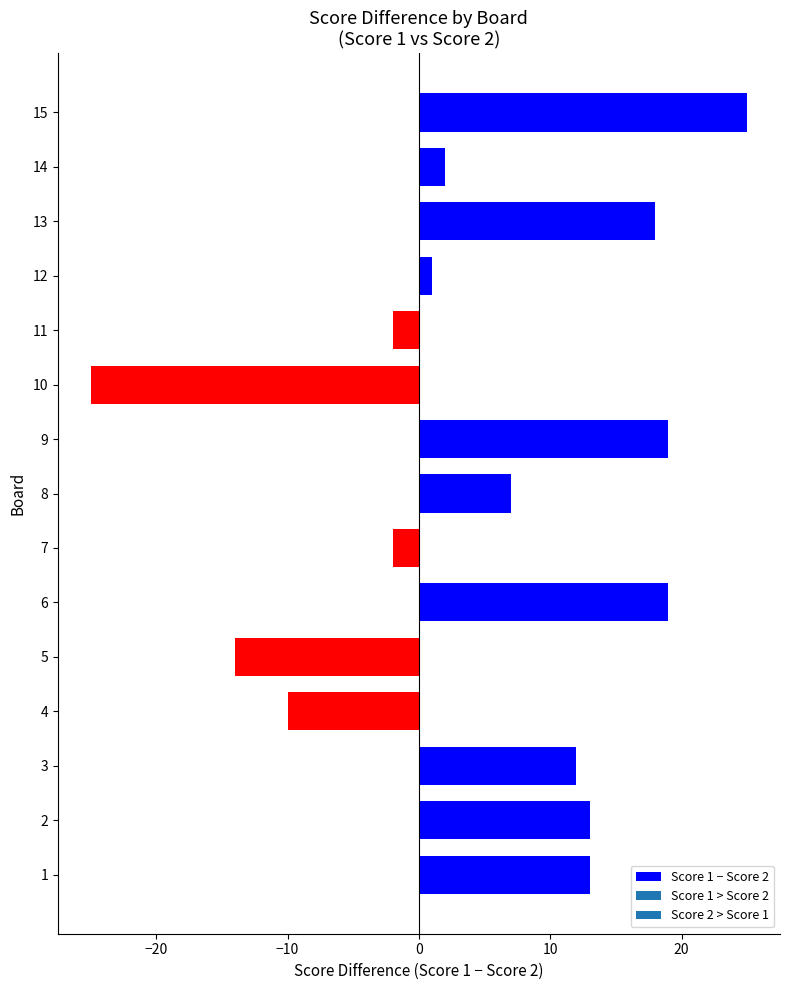

Reading bottom to top, extract all data points from this chart.

1=13	2=13	3=12	4=-10	5=-14	6=19	7=-2	8=7	9=19	10=-25	11=-2	12=1	13=18	14=2	15=25